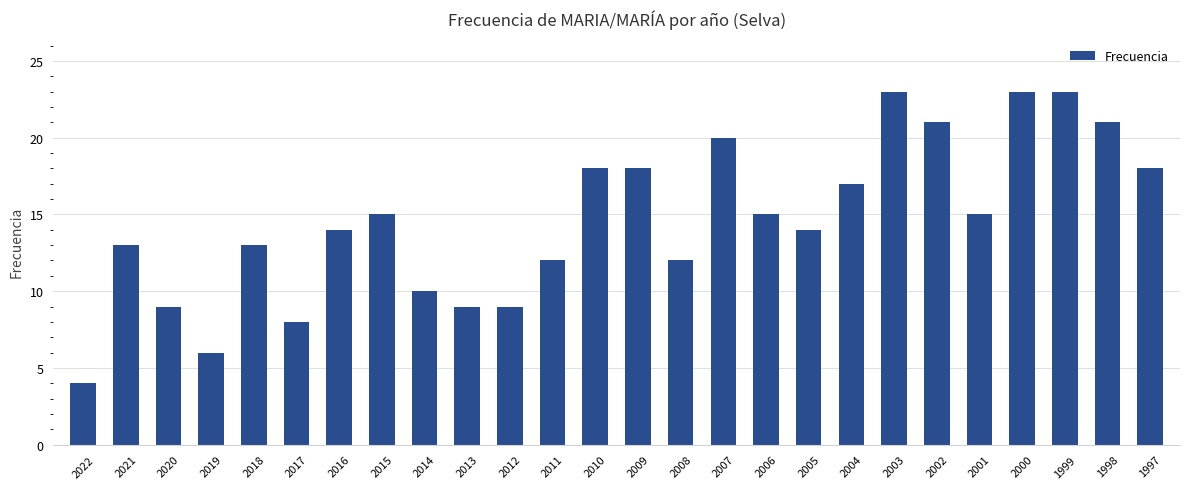

What is the change in value from 2013 to 1998?

+12